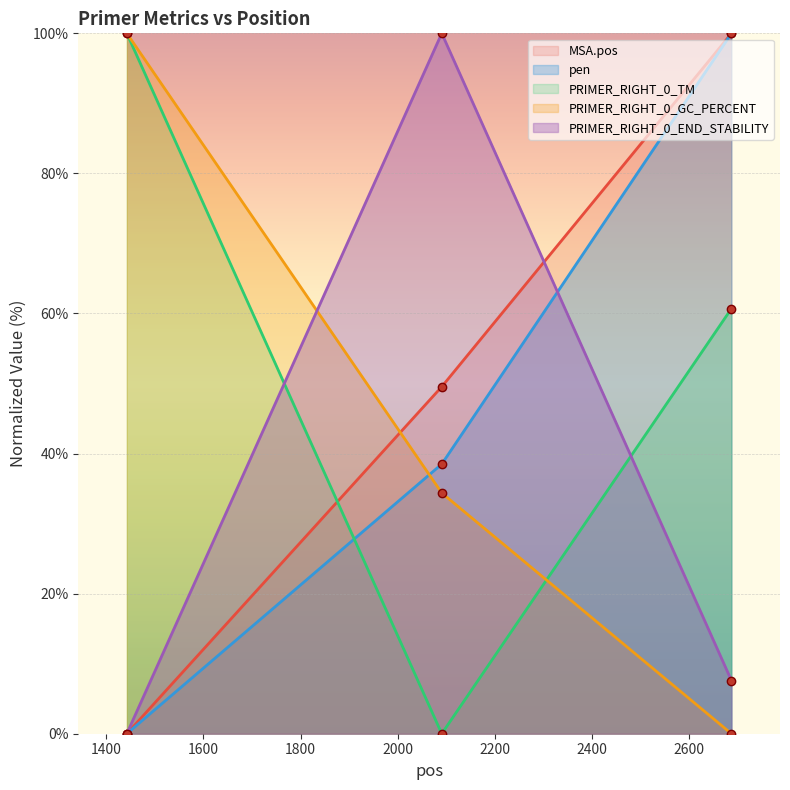

Rank the categories by PRIMER_RIGHT_0_TM value from lowest to highest.

2091, 2688, 1442